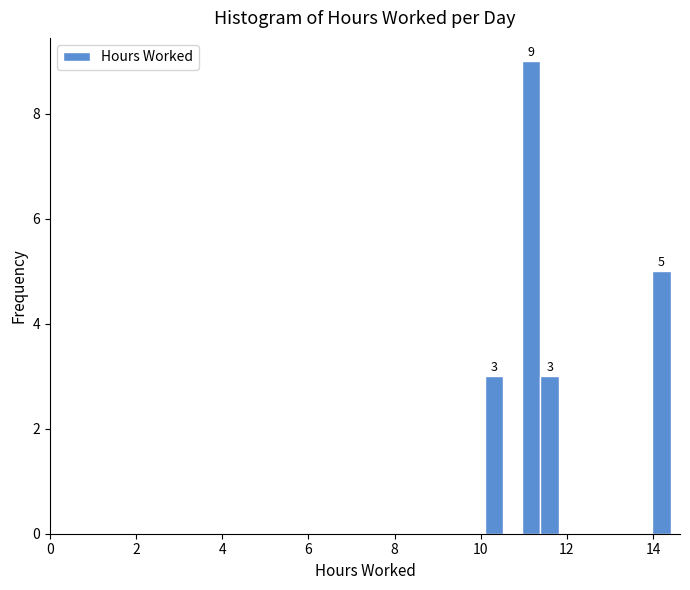

Around what value on the x-axis is the tallest bar? Give the approximate position of its centre, as read against the axis.

11.2